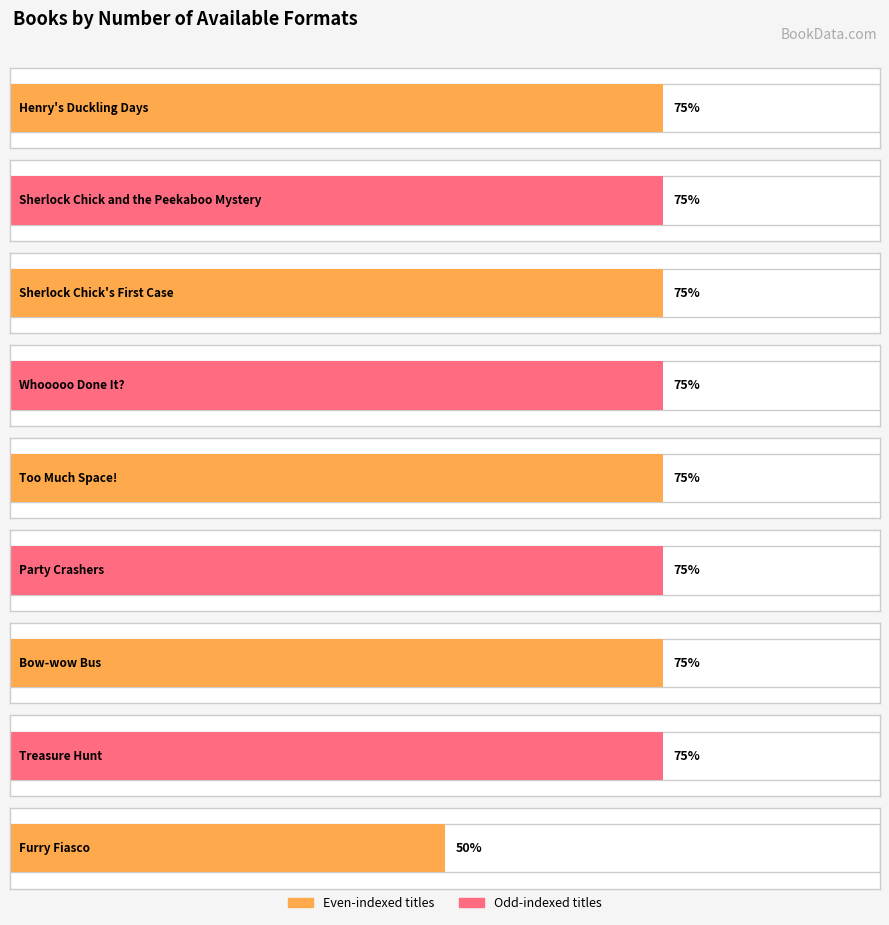

What position from the left is Party Crashers?

6